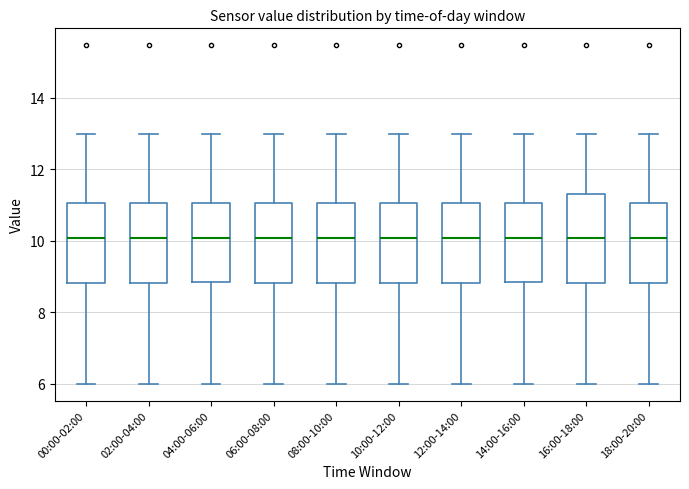

Reading left to right, transcribe this box plot: for each box, give where its median line is, the range the box spans, and where its two whiskers end, as read against the y-axis. The values are not printed on the chart, so give them approximately, as read against the axis.

00:00-02:00: median 10.0, box 8.8 to 11.0, whiskers 6.0 to 13.0
02:00-04:00: median 10.0, box 8.8 to 11.0, whiskers 6.0 to 13.0
04:00-06:00: median 10.0, box 8.8 to 11.0, whiskers 6.0 to 13.0
06:00-08:00: median 10.0, box 8.8 to 11.0, whiskers 6.0 to 13.0
08:00-10:00: median 10.0, box 8.8 to 11.0, whiskers 6.0 to 13.0
10:00-12:00: median 10.0, box 8.8 to 11.0, whiskers 6.0 to 13.0
12:00-14:00: median 10.0, box 8.8 to 11.0, whiskers 6.0 to 13.0
14:00-16:00: median 10.0, box 8.8 to 11.0, whiskers 6.0 to 13.0
16:00-18:00: median 10.0, box 8.8 to 11.4, whiskers 6.0 to 13.0
18:00-20:00: median 10.0, box 8.8 to 11.0, whiskers 6.0 to 13.0